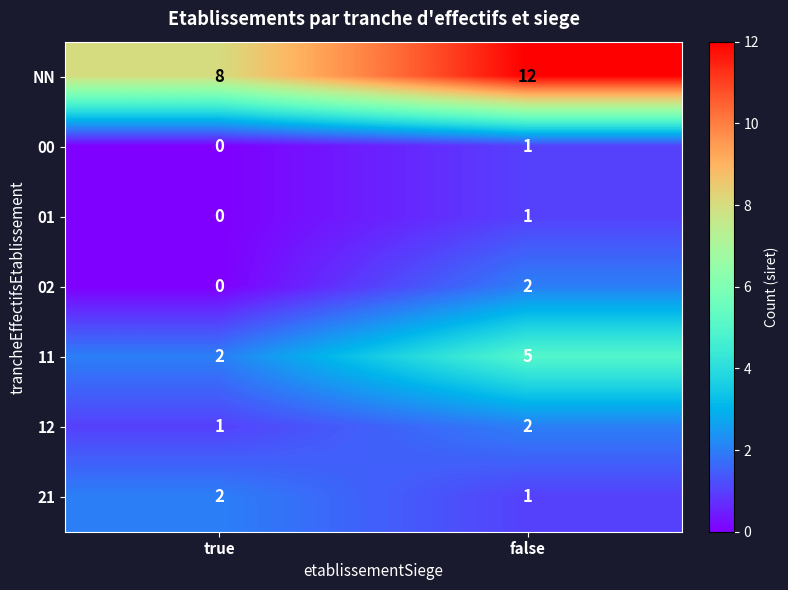

Rank the categories by 21 value from lowest to highest.

false, true